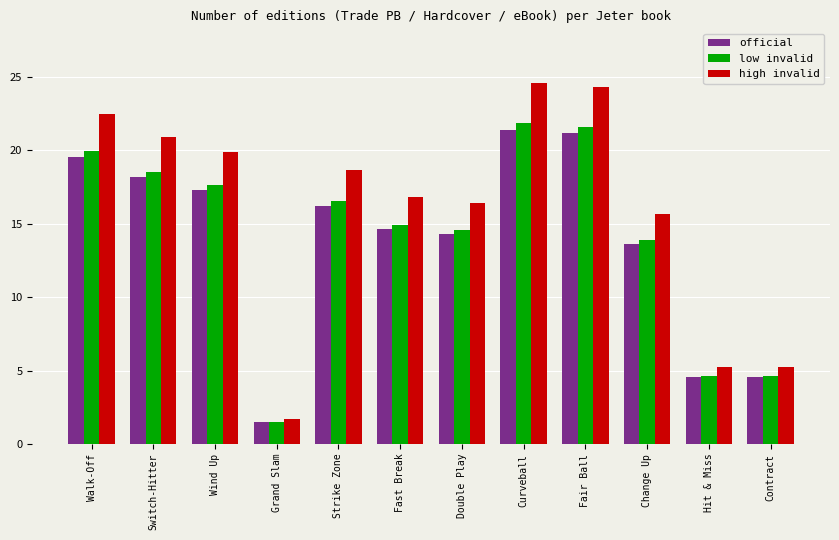

Which series has the largest range (max minus min)?

high invalid